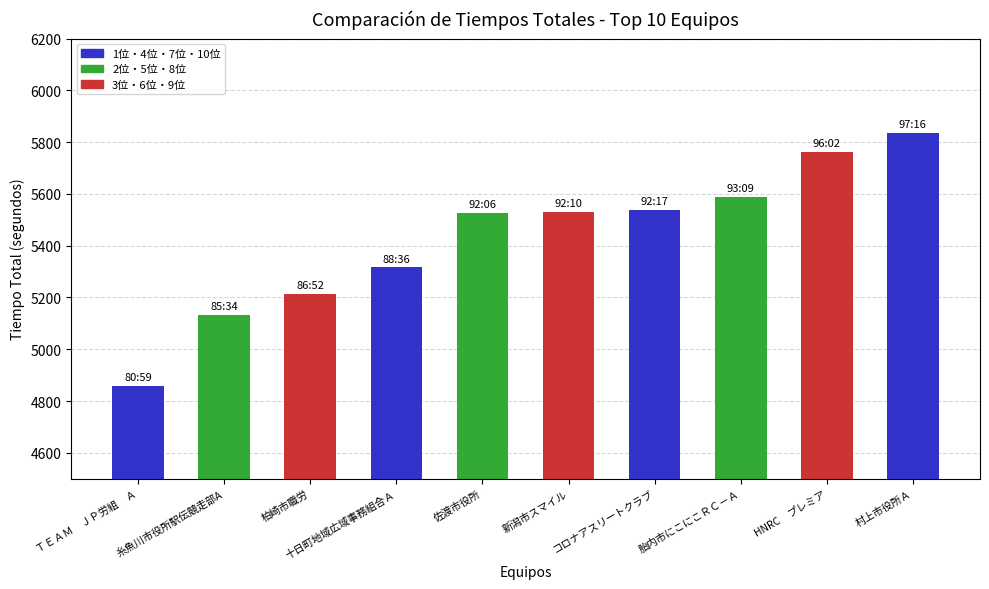

How many bars are there in total?

10